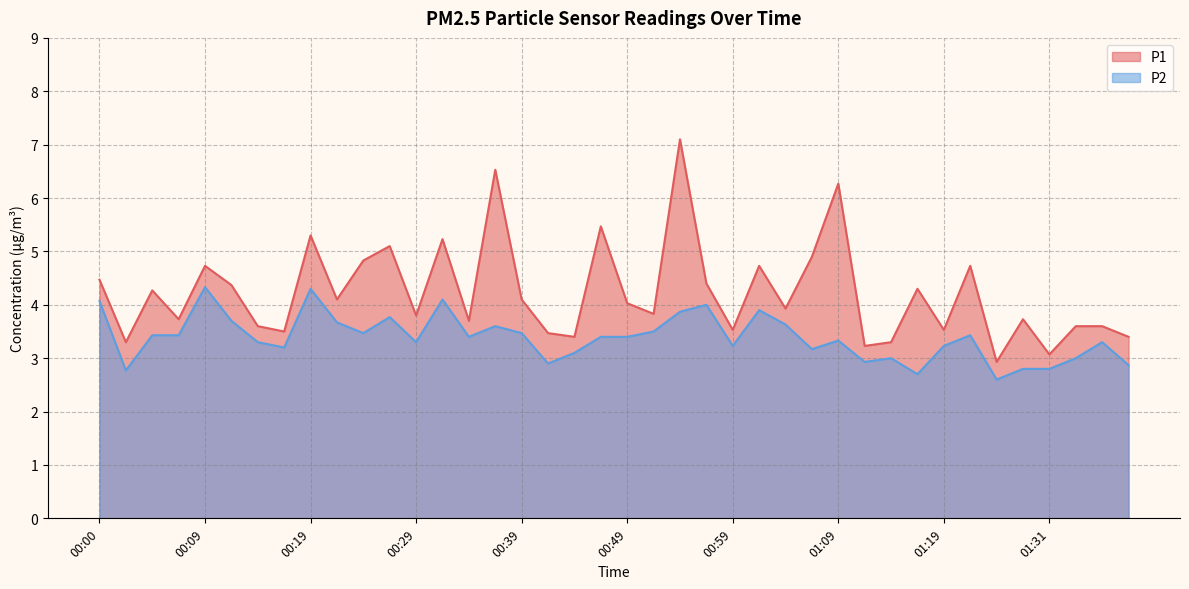

What position from the right is 00:00?

40